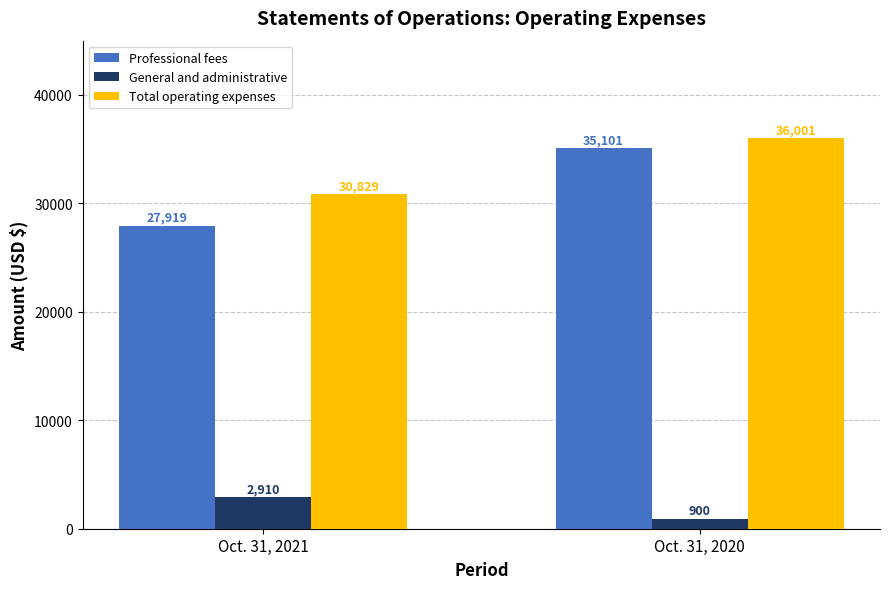

True or false: Total operating expenses has a value of 36001 at Oct. 31, 2020.

True